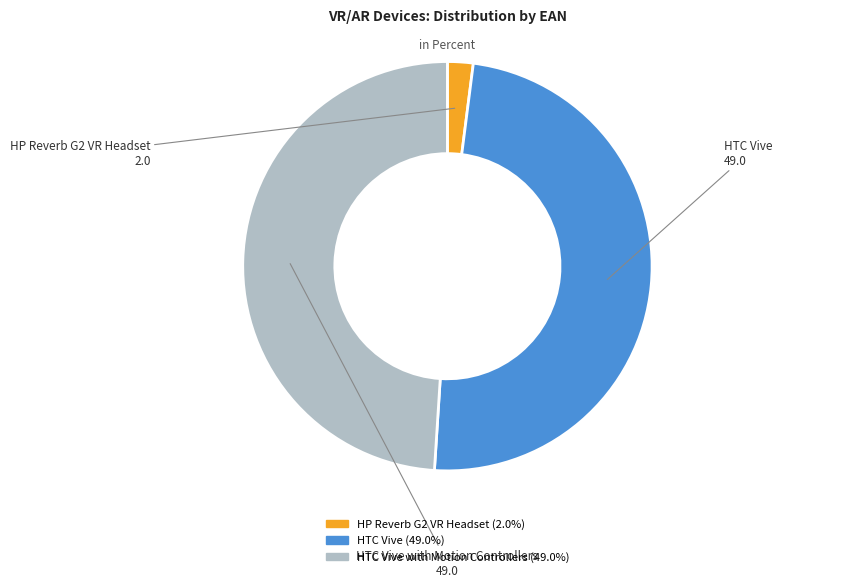

Which slice is the smallest?

HP Reverb G2 VR Headset